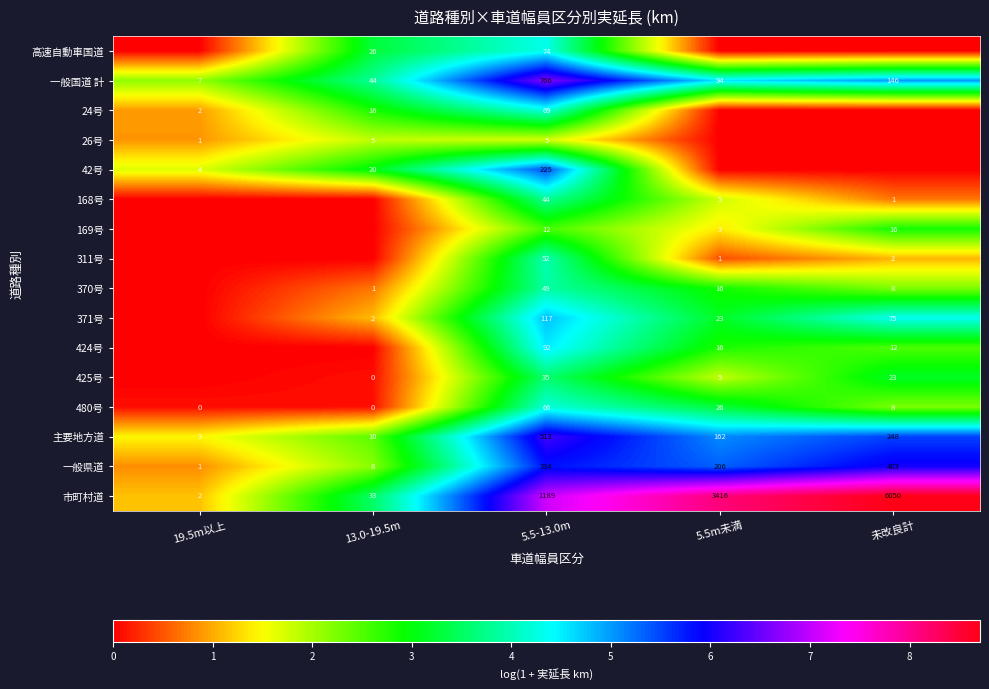

Is the value of 169号 at 5.5m未満 greater than the value of 424号 at 未改良計?

No